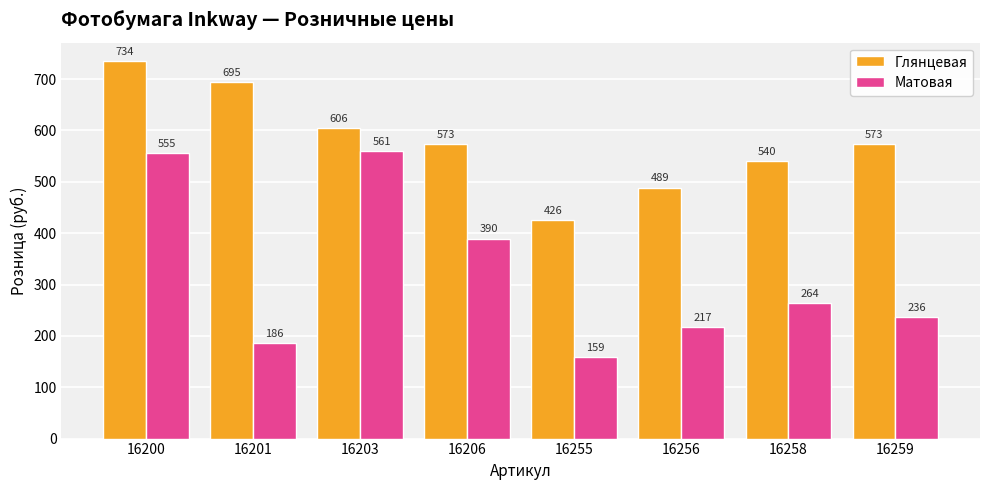

How many bars are there in each group?

2